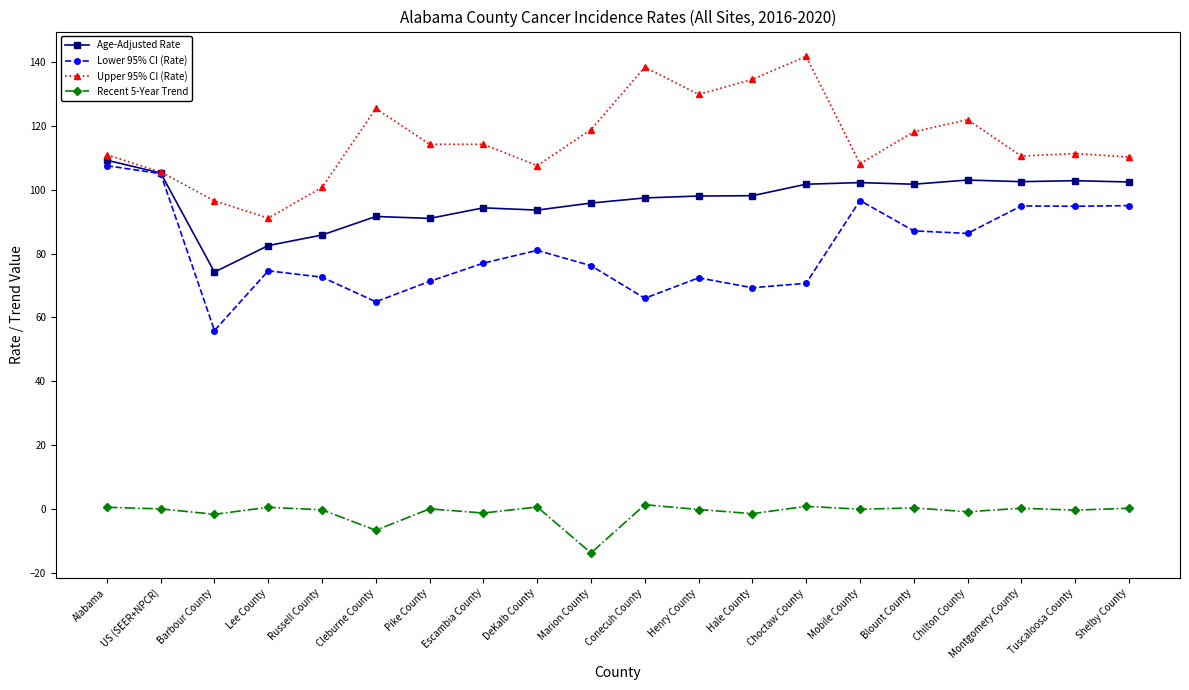

True or false: Upper 95% CI (Rate) has more than 2 interior local peaks.

True